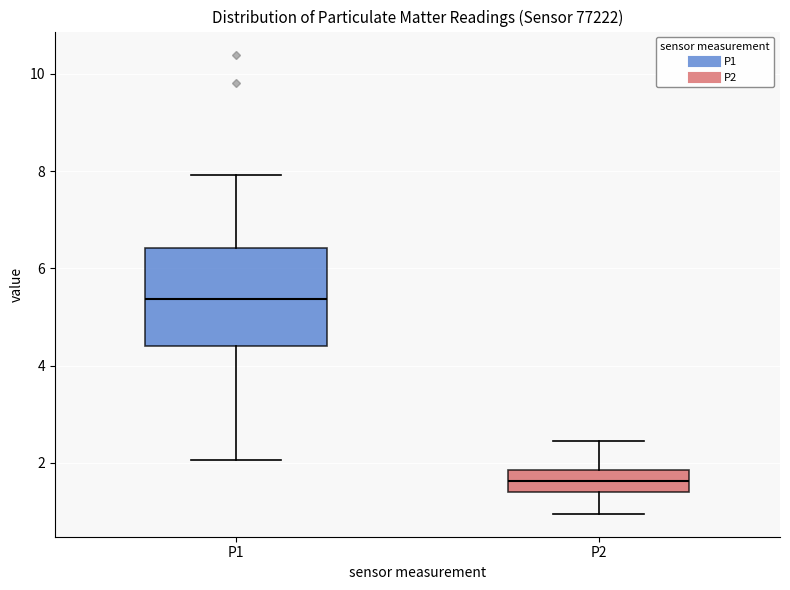

Reading left to right, read every box against the y-axis: the position of its median line, the range the box covers, and the ends of its whiskers. The values are not printed on the chart, so give them approximately, as read against the axis.

P1: median 5.4, box 4.4 to 6.4, whiskers 2.0 to 8.0
P2: median 1.6, box 1.4 to 1.8, whiskers 1.0 to 2.4